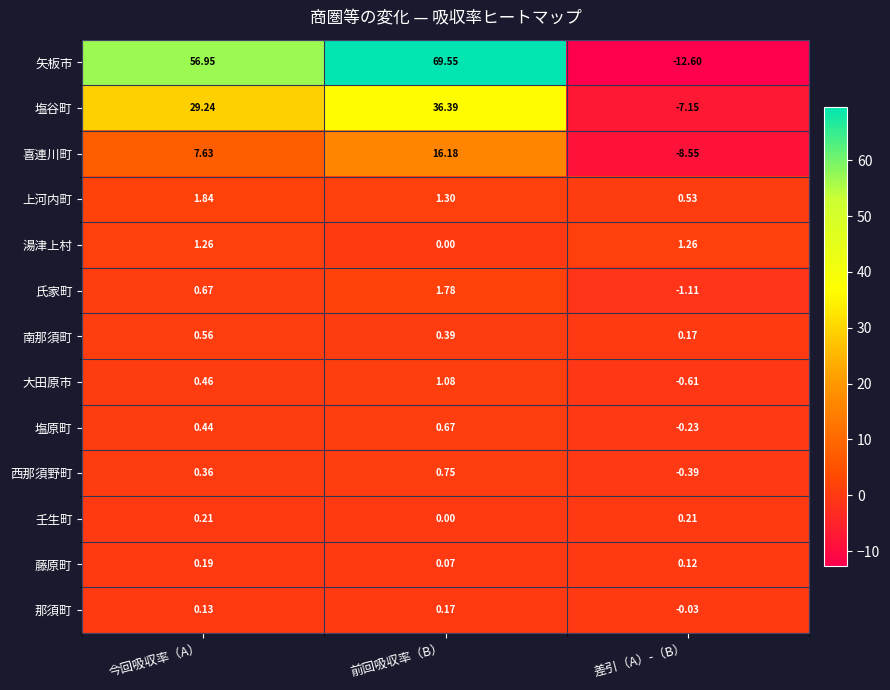

Rank the series by their maximum value, from lowest to highest.

那須町, 藤原町, 壬生町, 南那須町, 塩原町, 西那須野町, 大田原市, 湯津上村, 氏家町, 上河内町, 喜連川町, 塩谷町, 矢板市